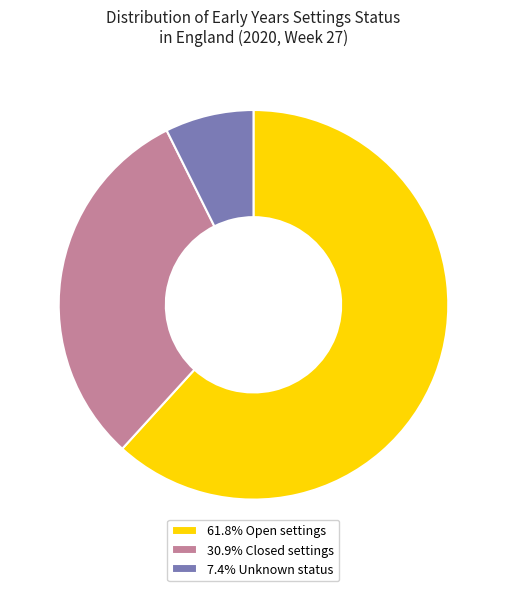

Do 30.9% Closed settings and 7.4% Unknown status together represent more than half of the pie?

No